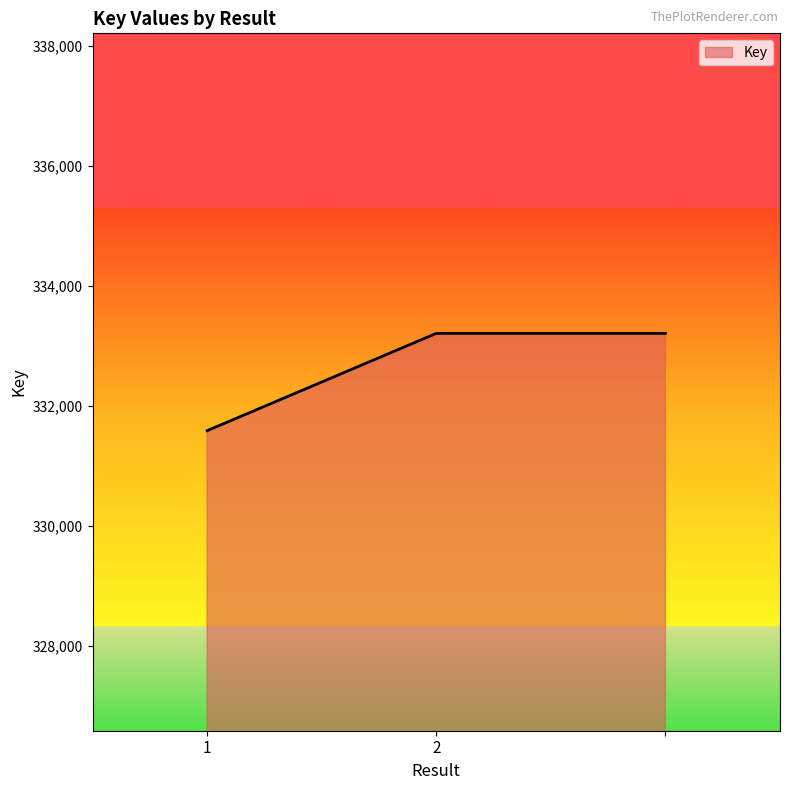

What is the greatest value displayed?

333206